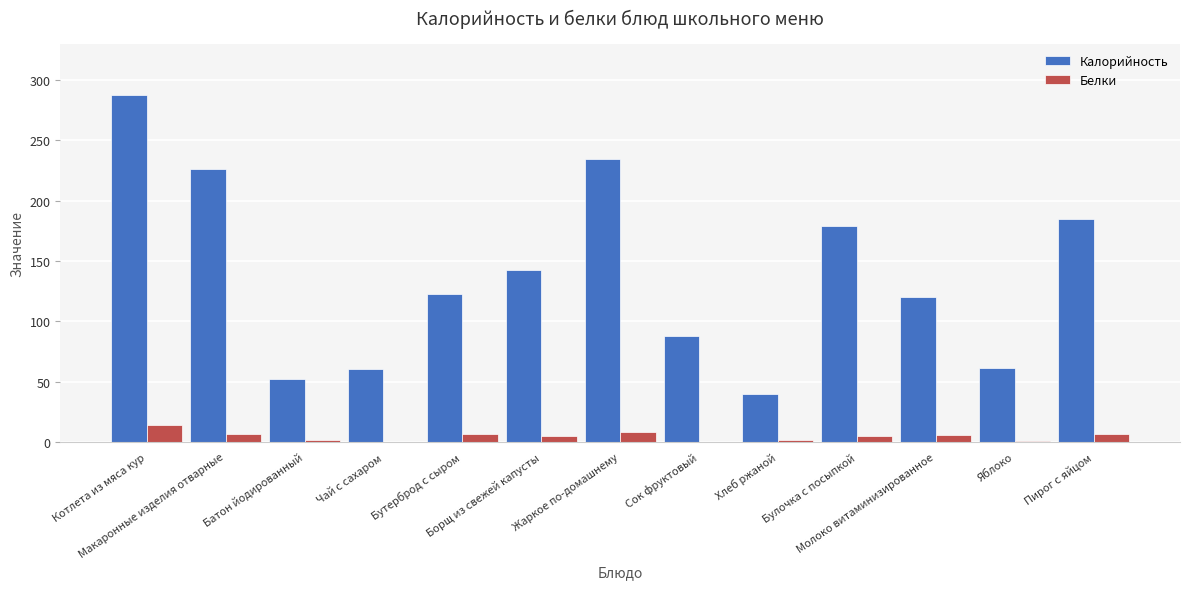

What is the greatest value displayed?

287.1